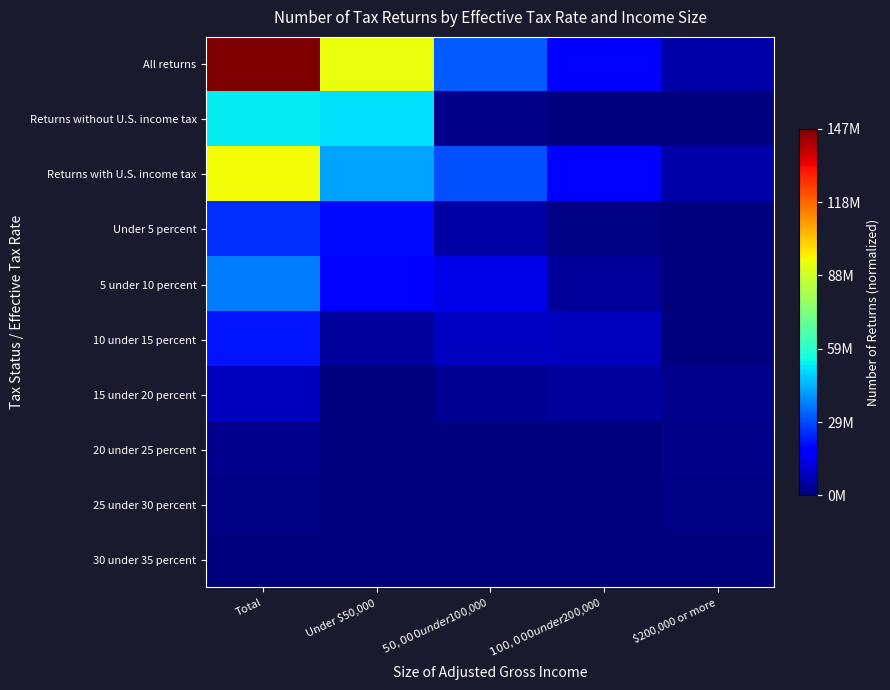

Between Total and Under $50,000, which is larger?

Total